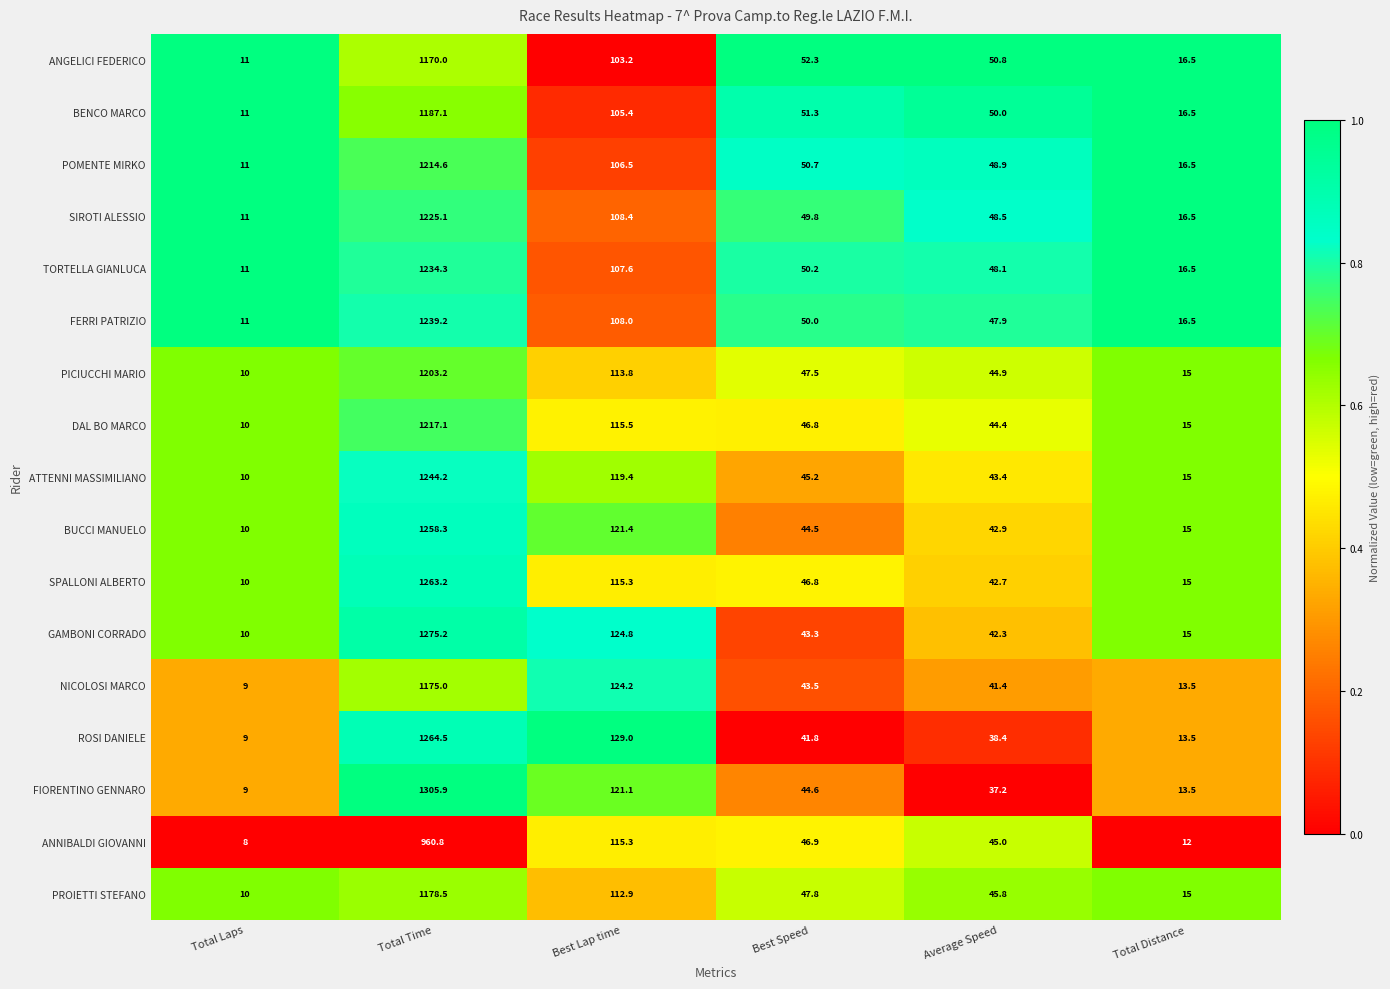

Which series changed the most between Total Laps and Average Speed?

ANGELICI FEDERICO